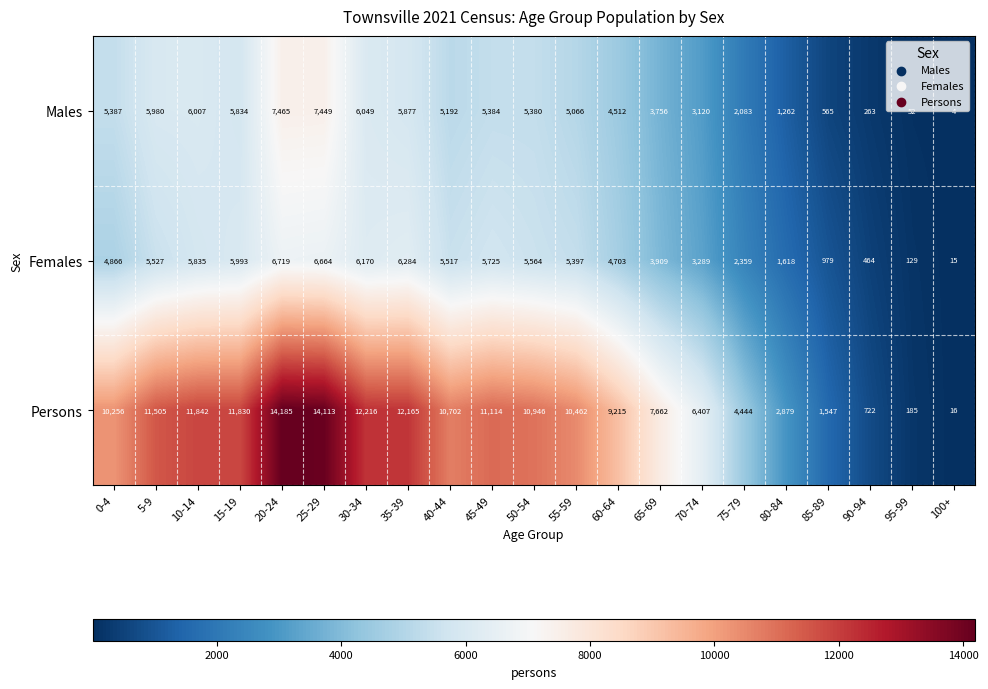

How many series are shown in this chart?

3